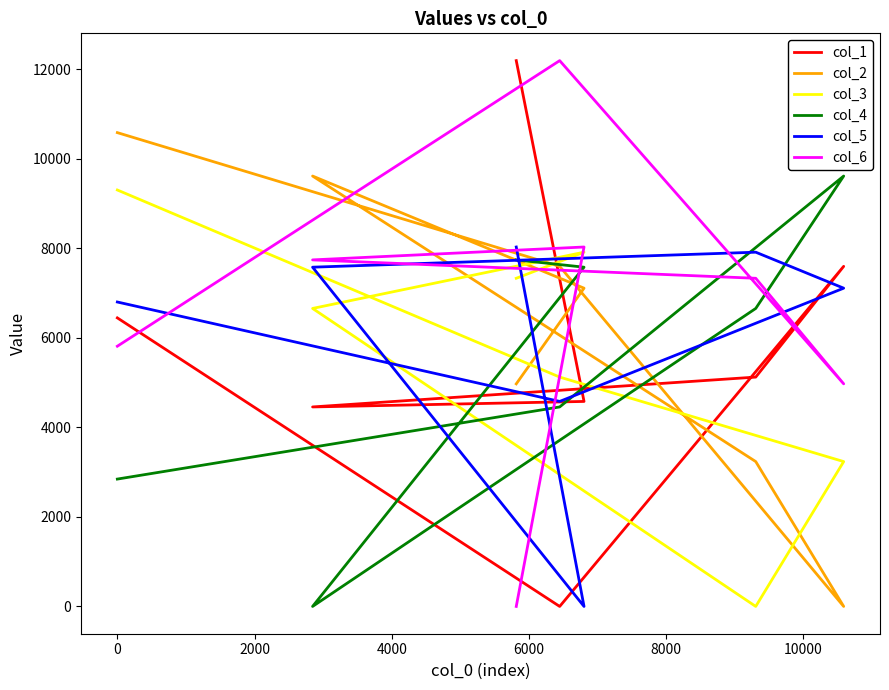

True or false: col_4 has more than 2 points higher than both neighbors.

False